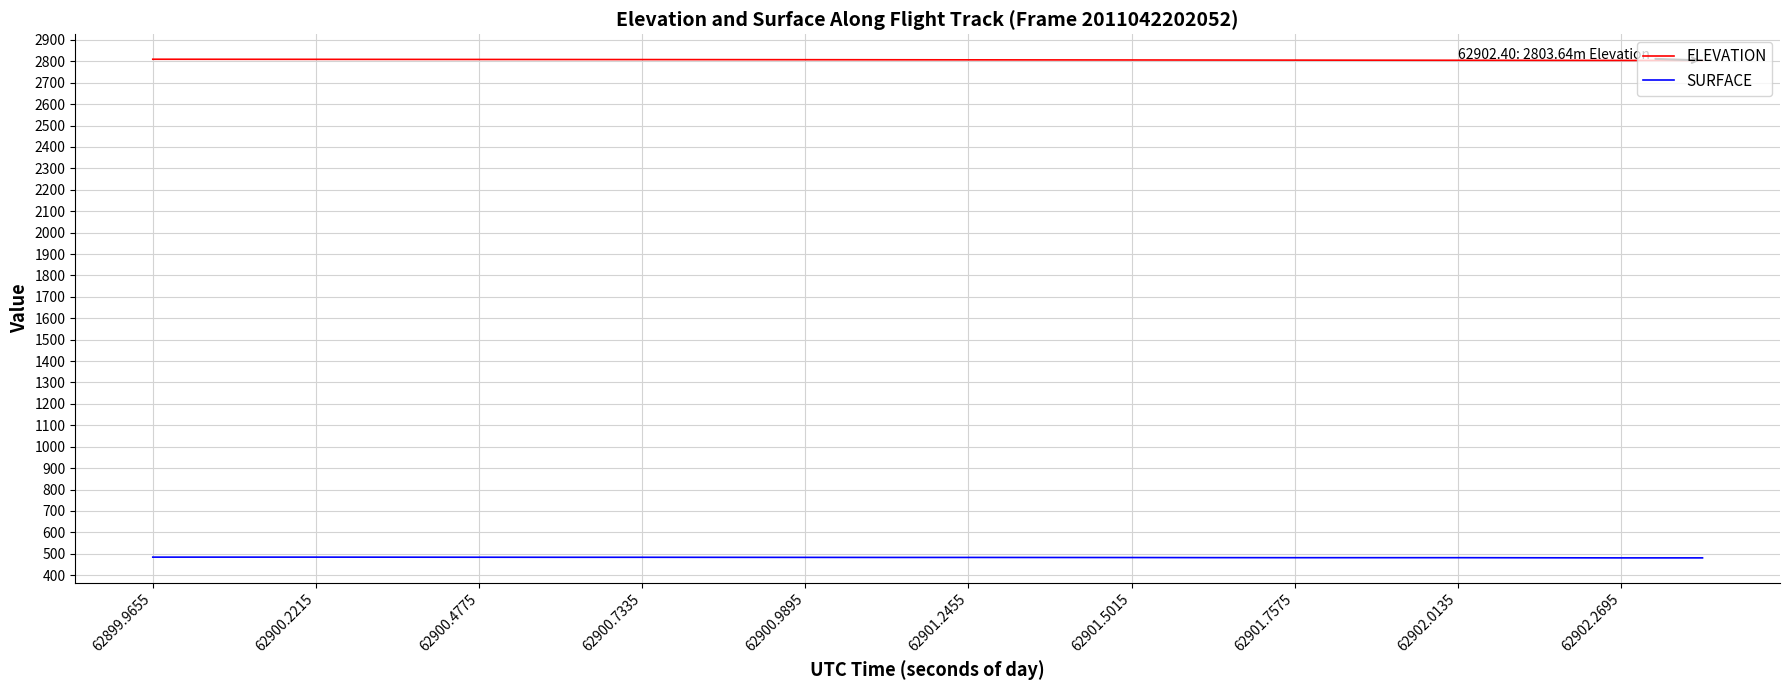

What is the smallest value displayed?

481.0